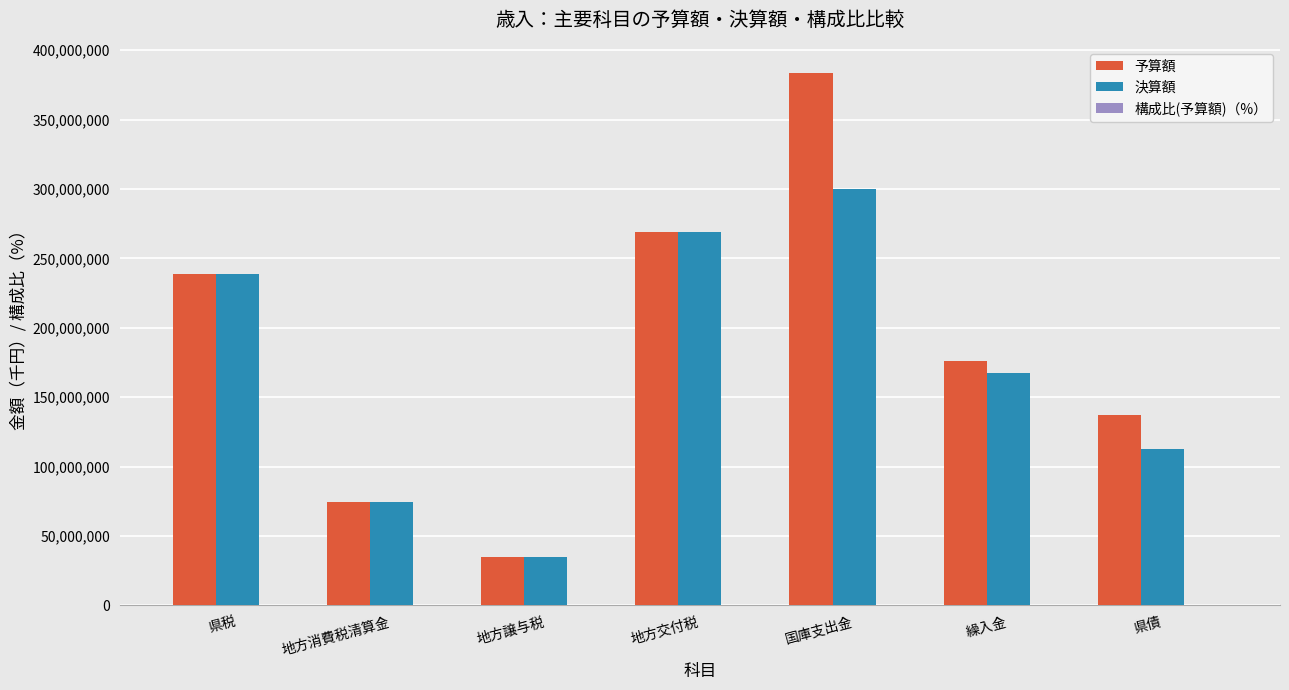

Is it true that 決算額 equals 74297164.0 at 地方消費税清算金?

True